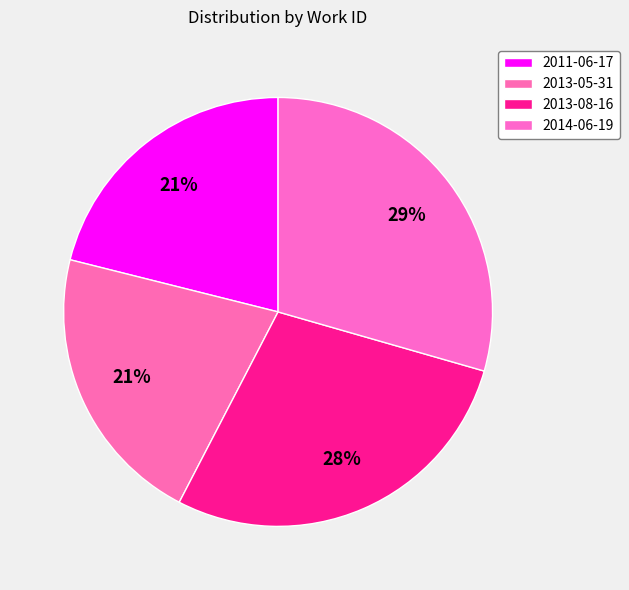

Is there a majority slice in this chart?

No